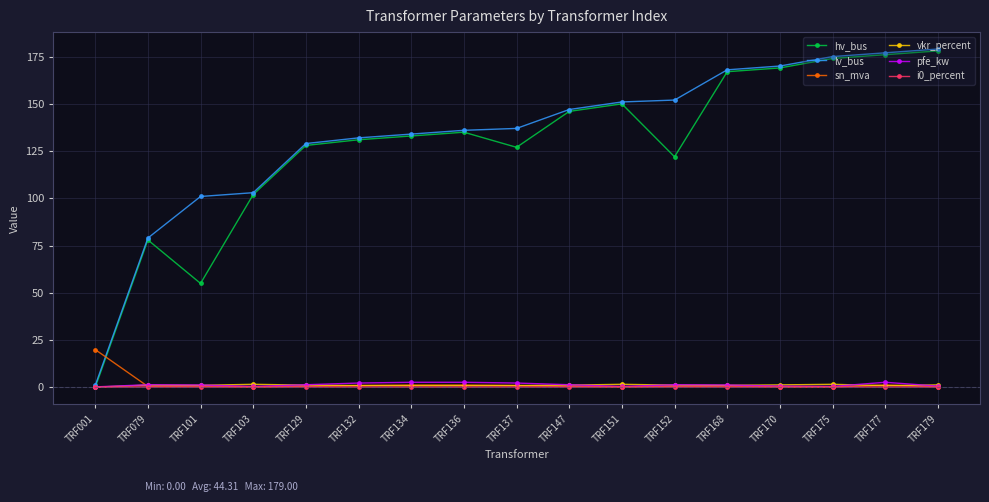

True or false: vkr_percent has a value of 1.6 at TRF175.

True